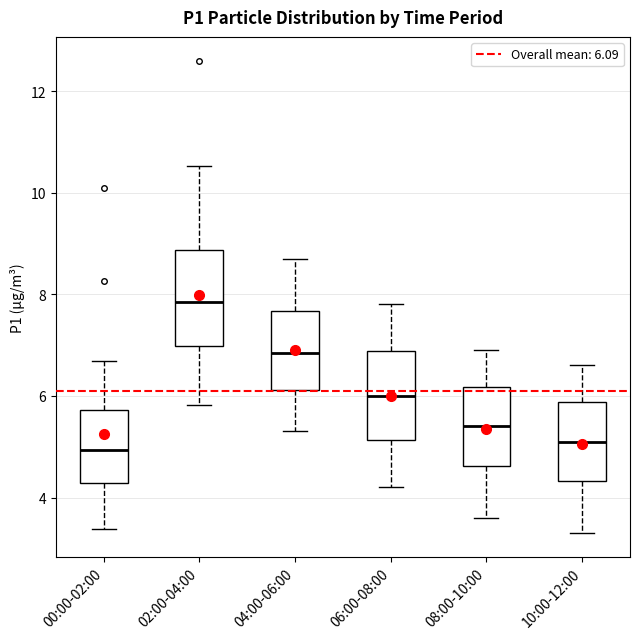

Where does the upper whisker of the box for 10:00-12:00 end on the y-axis? The values are not printed on the chart, so give them approximately, as read against the axis.

6.6